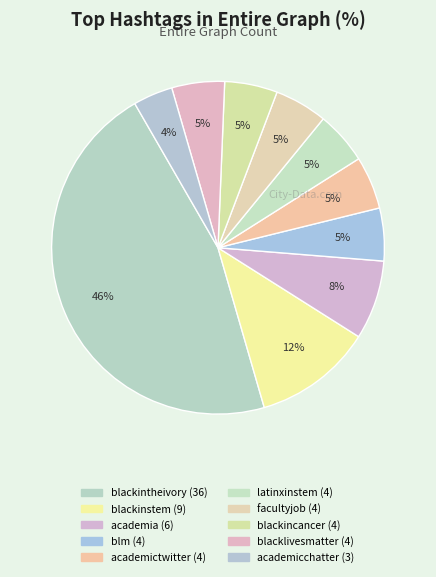

What is the smallest slice in the pie chart?

academicchatter